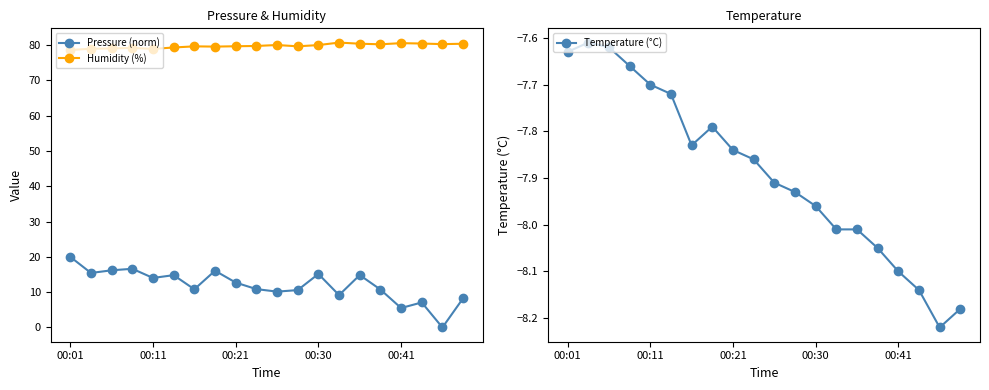

At which label does Pressure (norm) reach its peak?

00:01